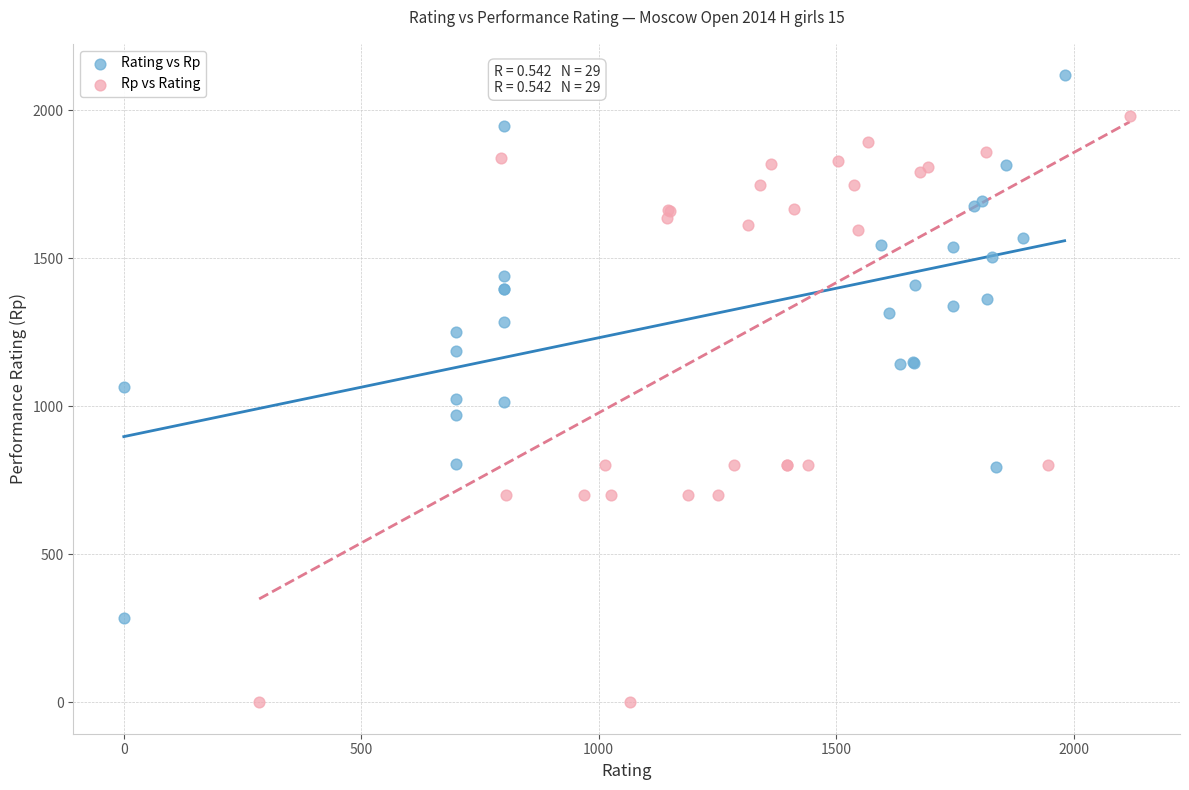

Which series contains the highest Y value?

Rating vs Rp